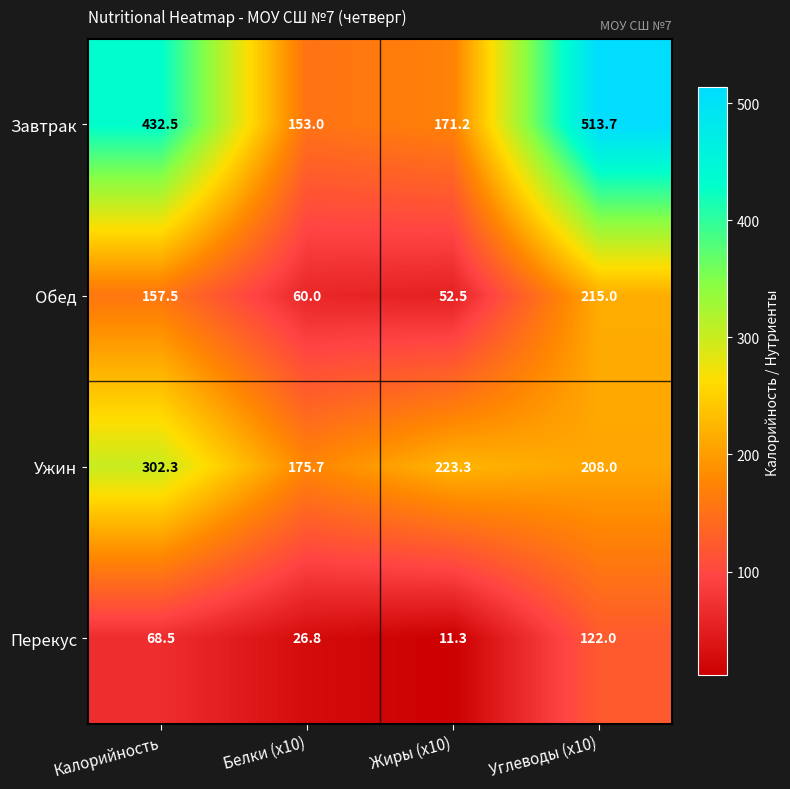

Between Жиры (x10) and Углеводы (x10), which series saw the biggest shift?

Завтрак